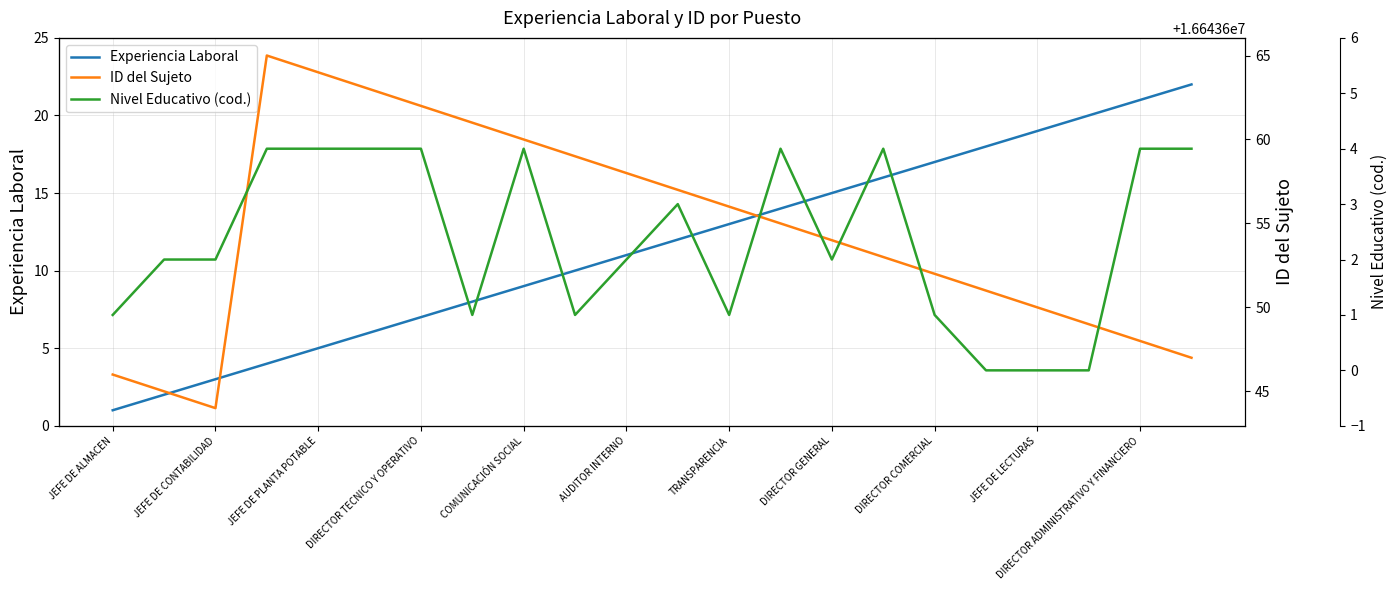

The value of Experiencia Laboral at 13 is 14. True or false?

True